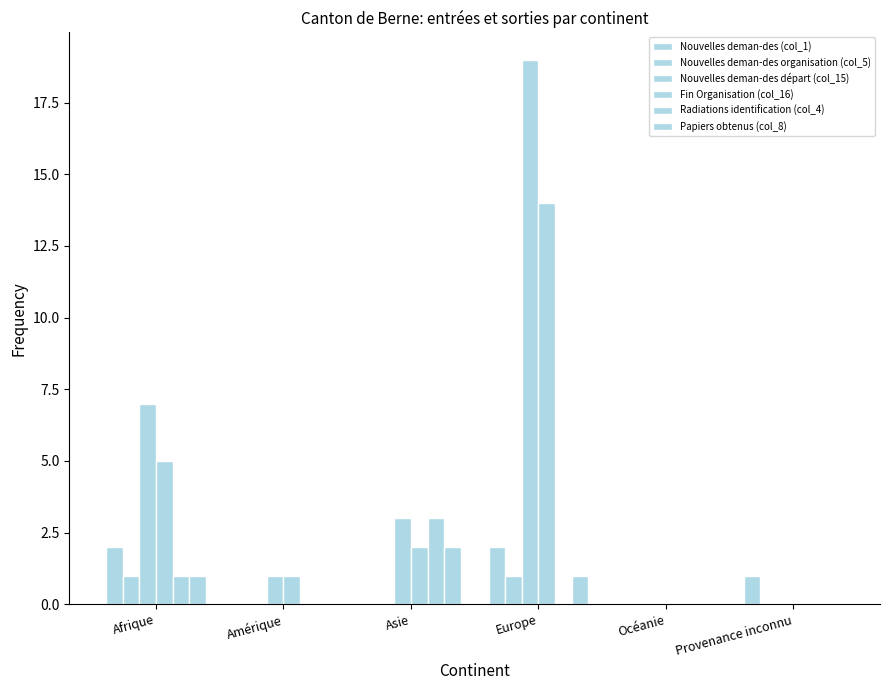

Count the number of data series in this chart.

6